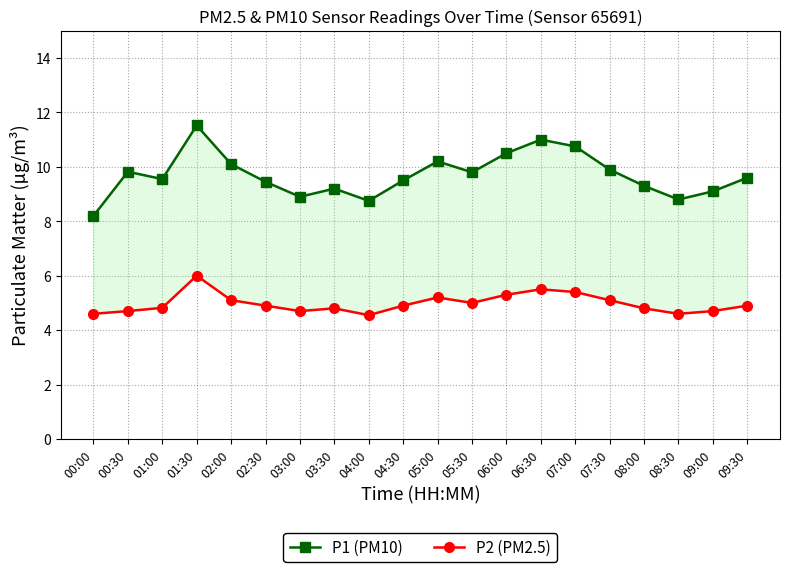

Reading left to right, what are all the values shown in this chart?

P1 (PM10): 8.2	9.8	9.6	11.5	10.1	9.4	8.9	9.2	8.8	9.5	10.2	9.8	10.5	11.0	10.8	9.9	9.3	8.8	9.1	9.6
P2 (PM2.5): 4.6	4.7	4.8	6.0	5.1	4.9	4.7	4.8	4.5	4.9	5.2	5.0	5.3	5.5	5.4	5.1	4.8	4.6	4.7	4.9